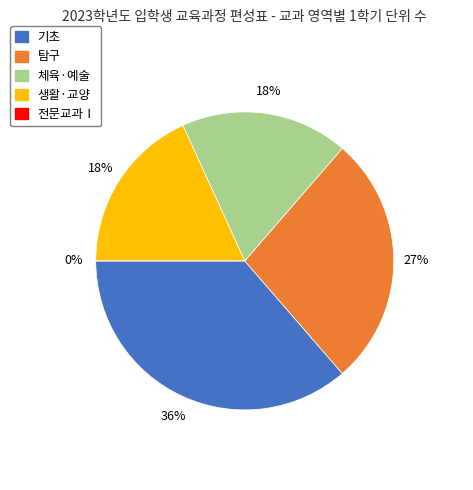

The 생활·교양 slice represents 25% of the pie. True or false?

False